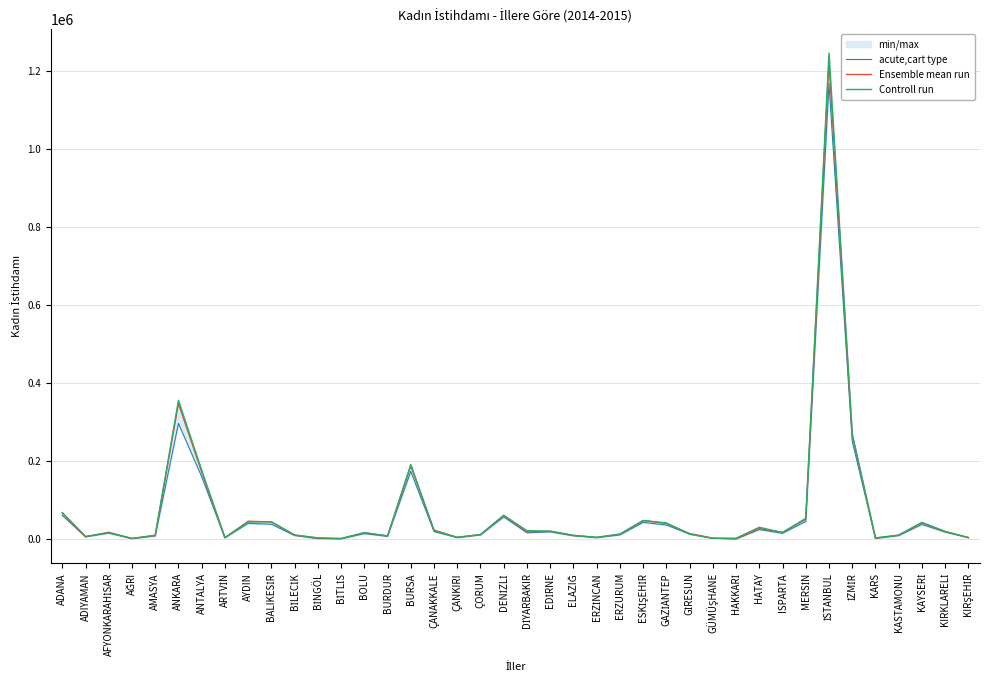

True or false: Ensemble mean run and Controll run cross at least once.

True